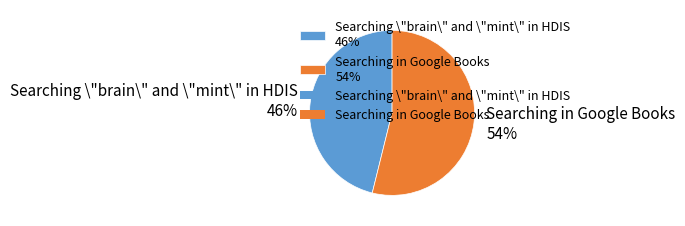

To the nearest percent, what is the average slice percentage?

50%